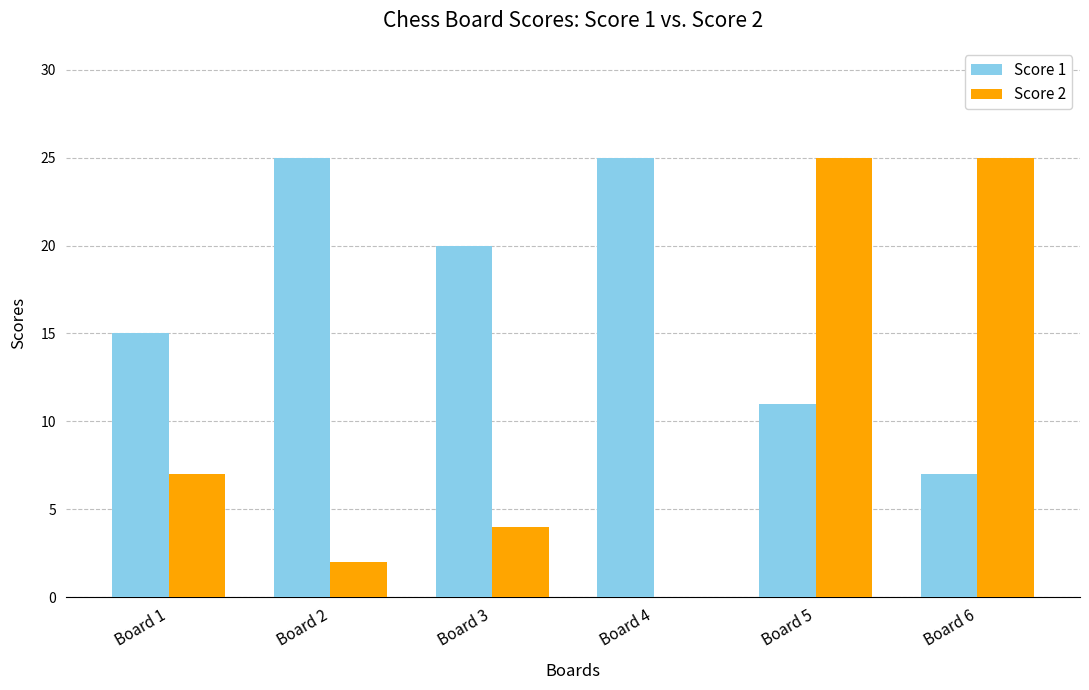

Which series changed the most between Board 3 and Board 6?

Score 2